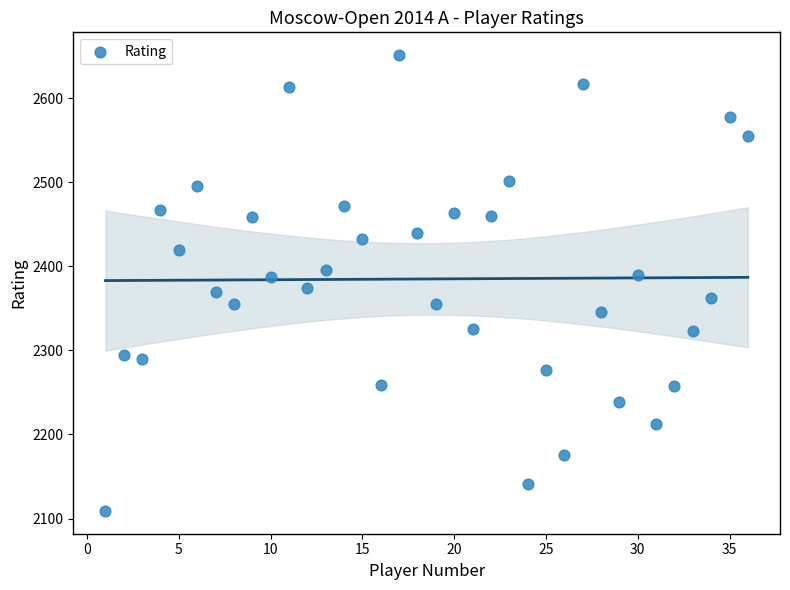

What is the range of Y values (max minus min)?

542